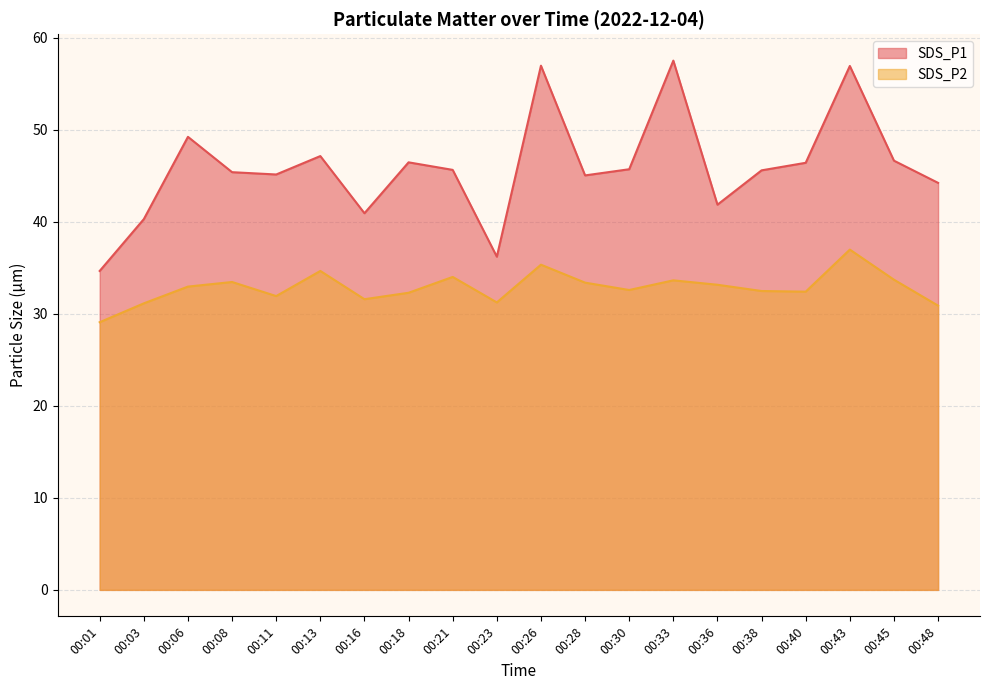

List the labels in order of SDS_P1 value, smallest first.

00:01, 00:23, 00:03, 00:16, 00:36, 00:48, 00:28, 00:11, 00:08, 00:38, 00:21, 00:30, 00:40, 00:18, 00:45, 00:13, 00:06, 00:43, 00:26, 00:33